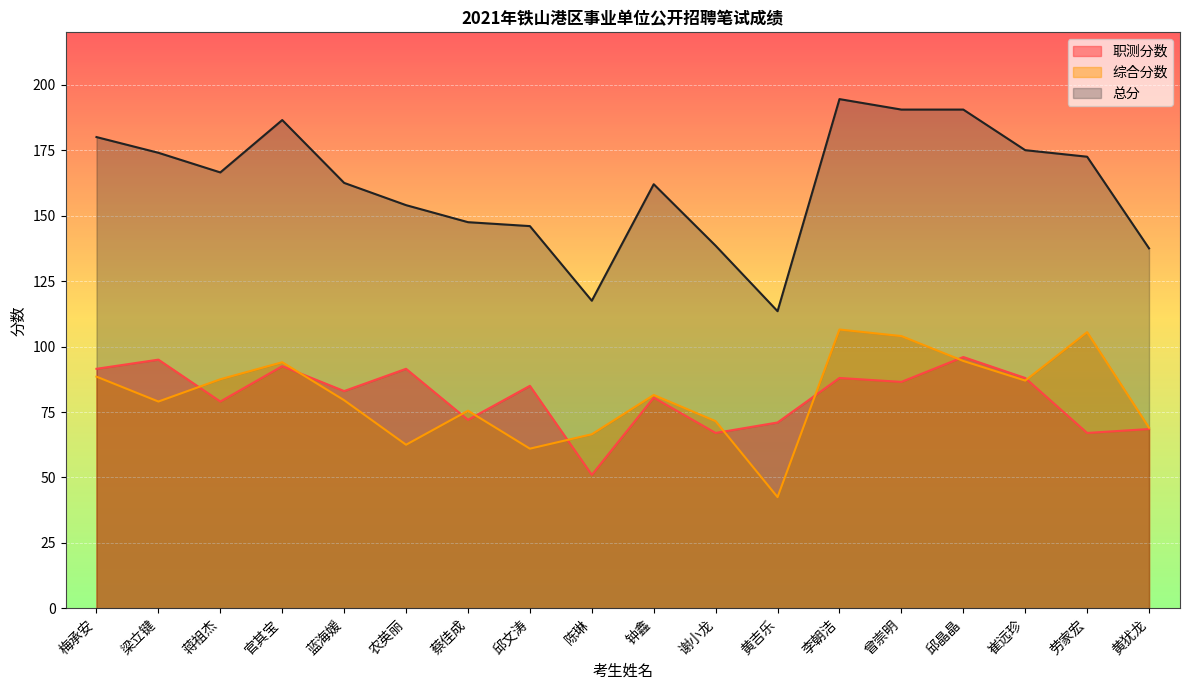

What position from the left is 黄吉乐?

12